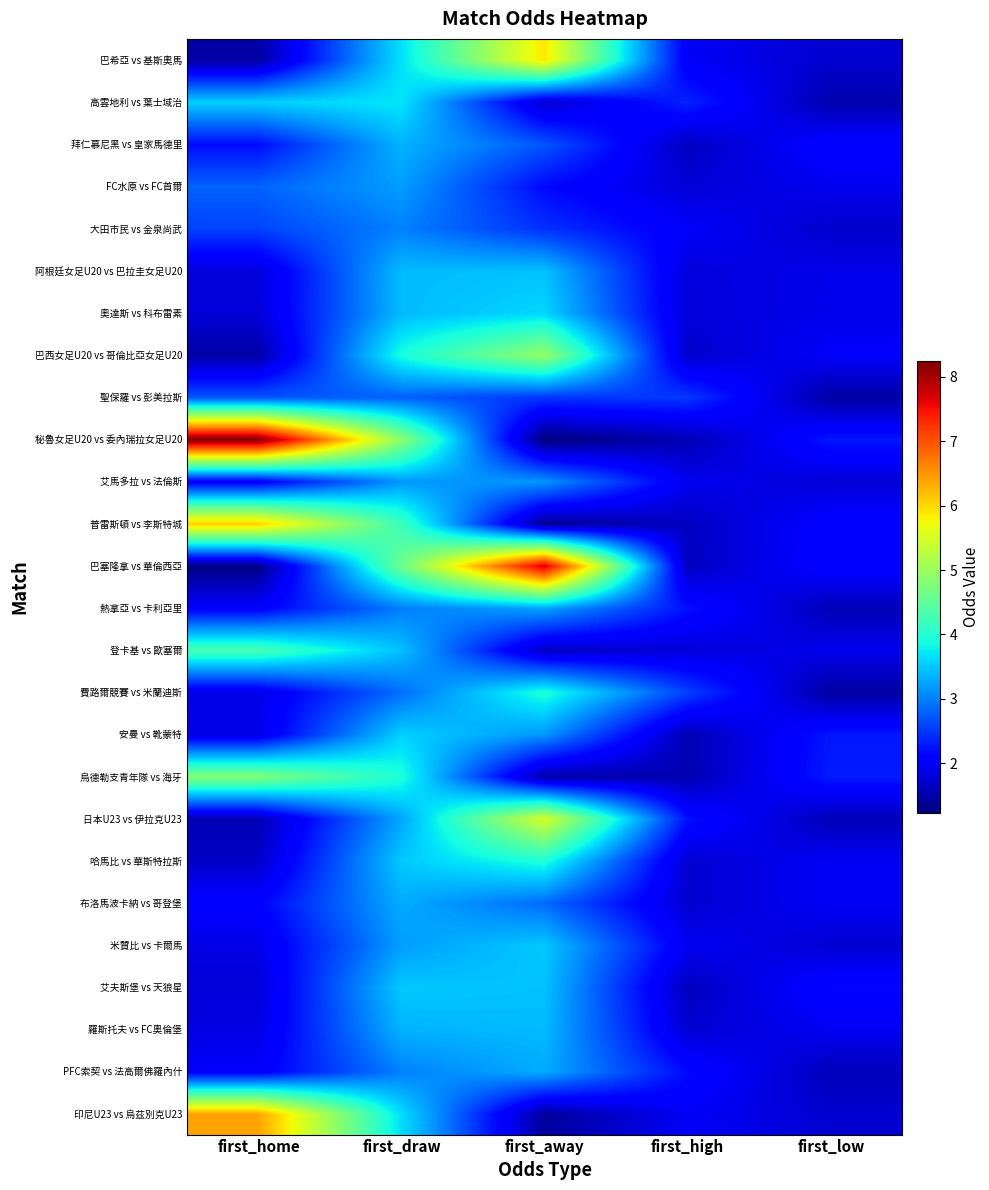

How many distinct data groups are displayed?

26